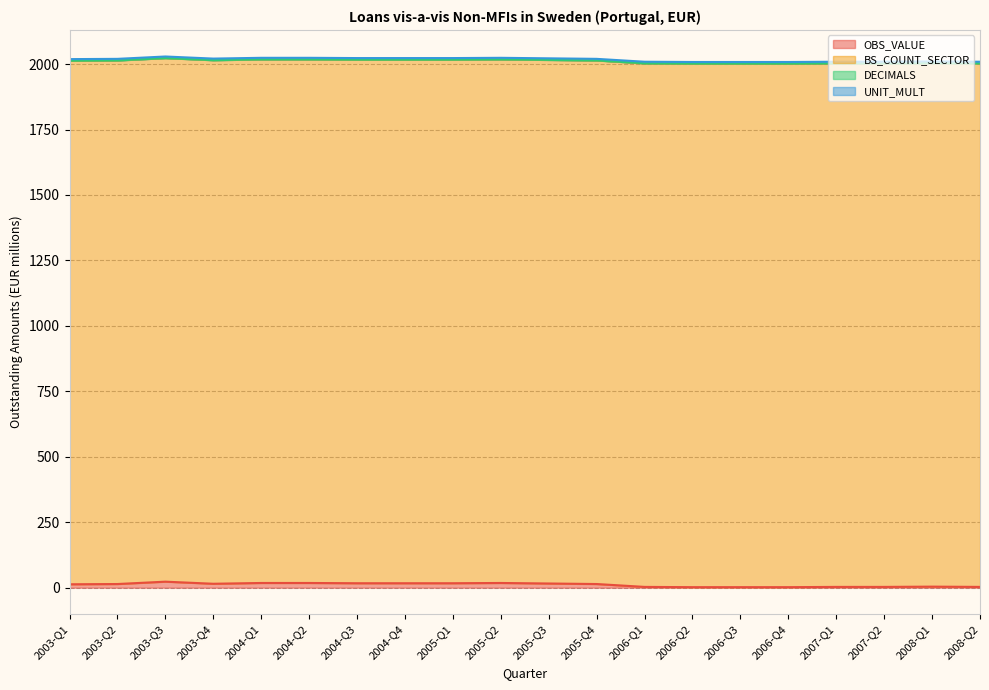

Which series has the largest range (max minus min)?

OBS_VALUE